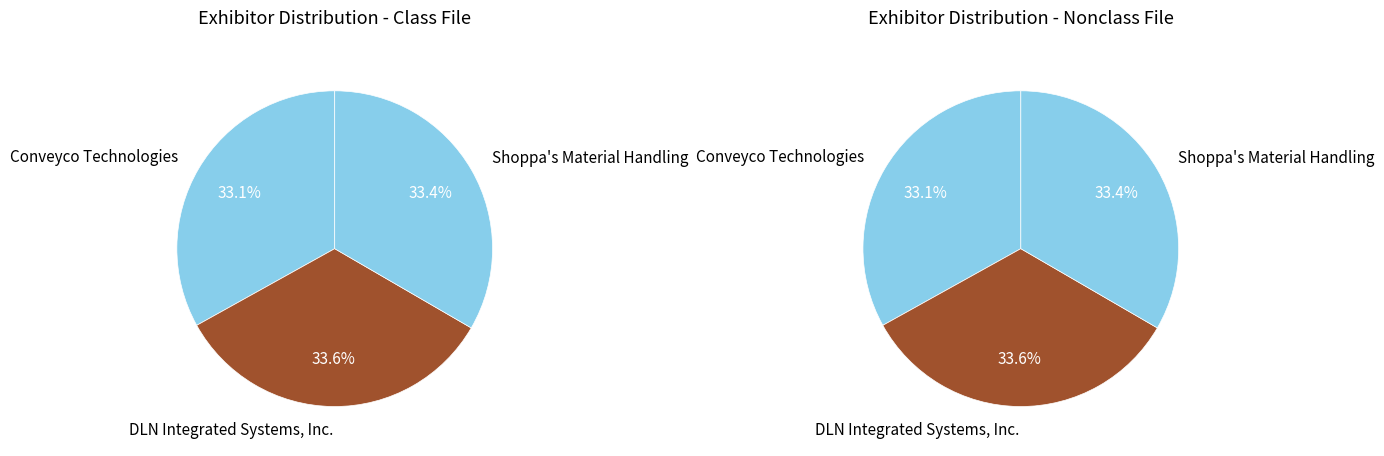

How many slices are in this pie chart?

3